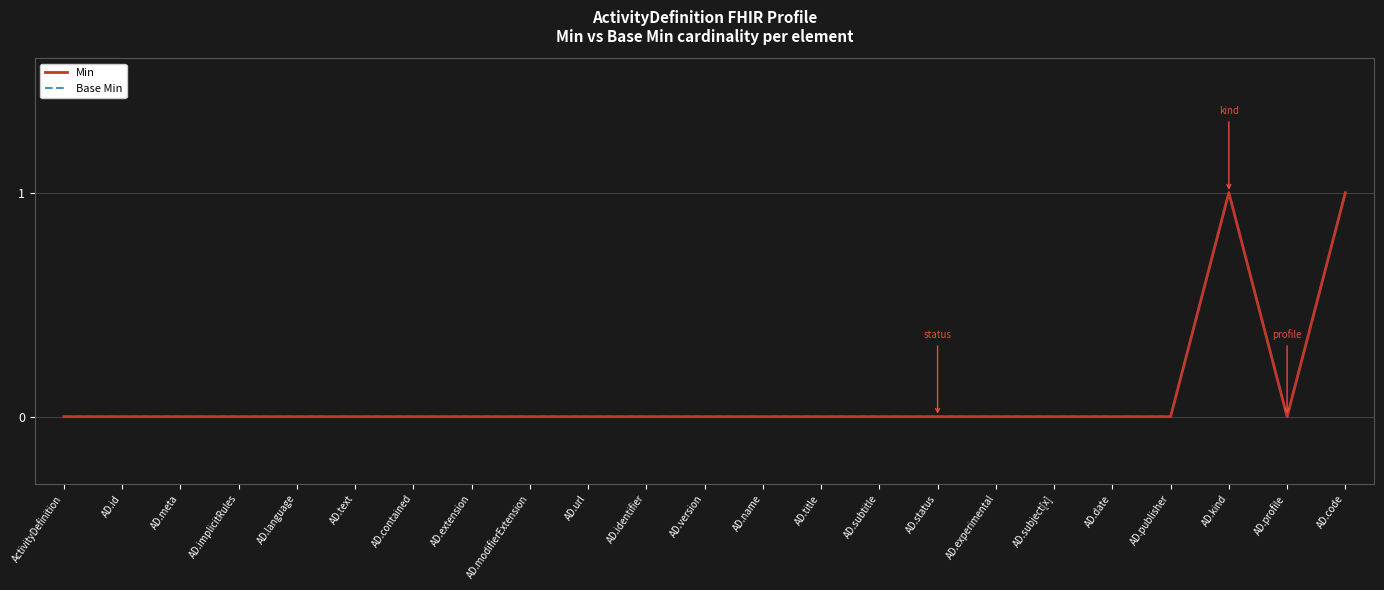

True or false: Min and Base Min intersect in this chart.

False